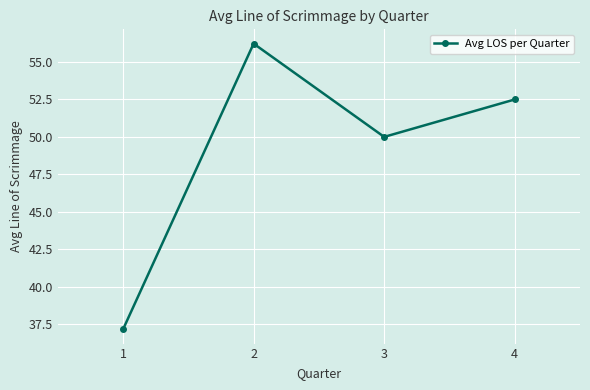

What is the change in value from 2 to 3?

-6.2